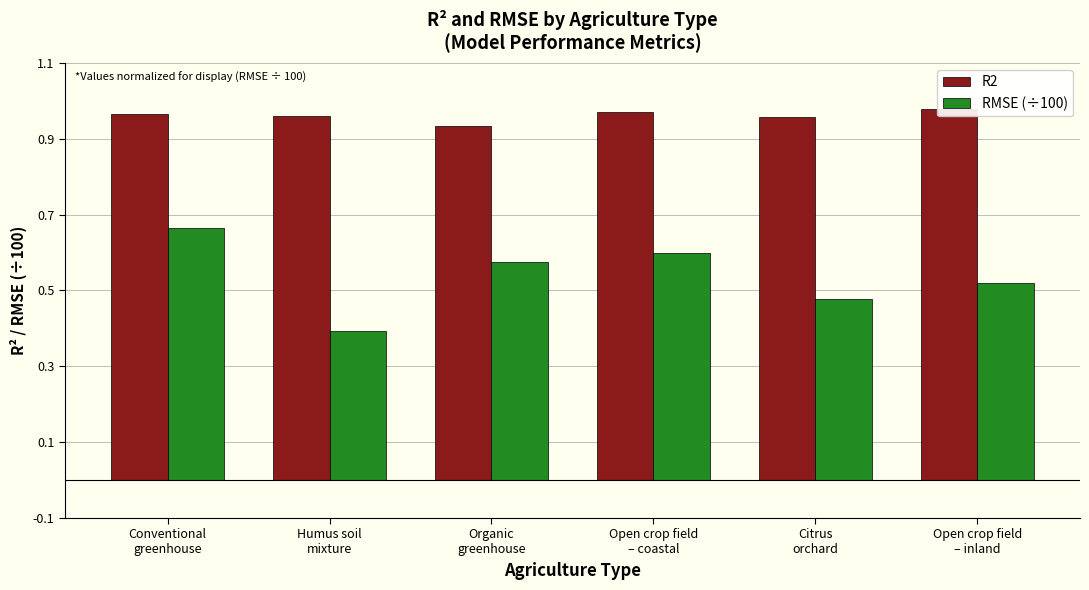

Reading left to right, list all the values displayed in this chart.

R2: 1.0	1.0	0.9	1.0	1.0	1.0
RMSE (÷100): 0.7	0.4	0.6	0.6	0.5	0.5